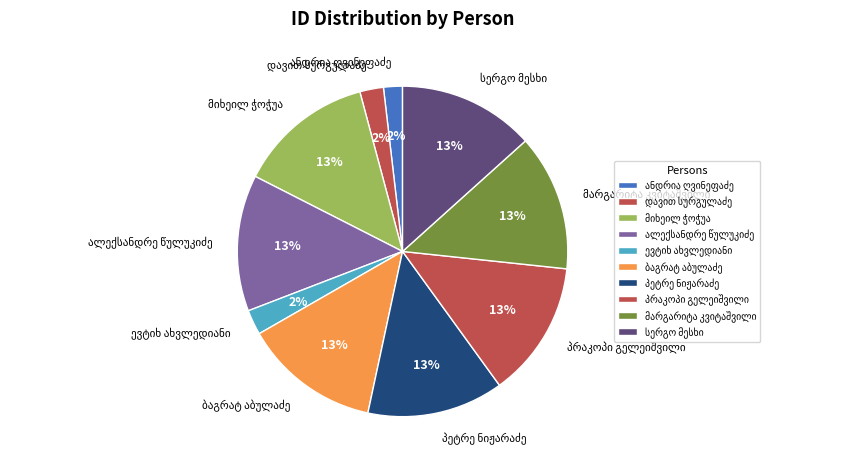

To the nearest percent, what is the difference between the largest and smallest slice percentages?

11%